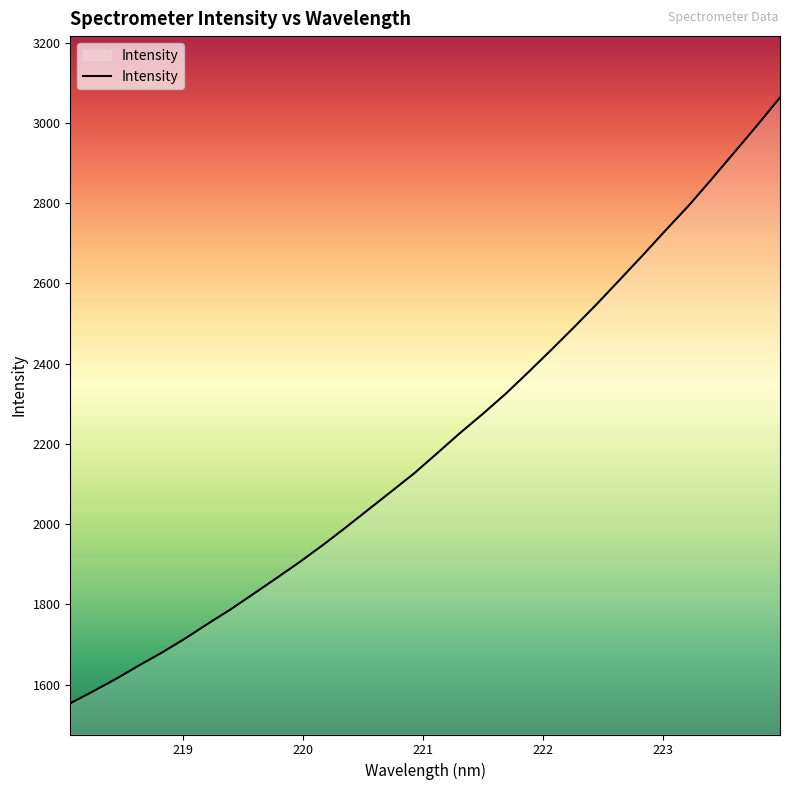

How many lines are shown in the chart?

1